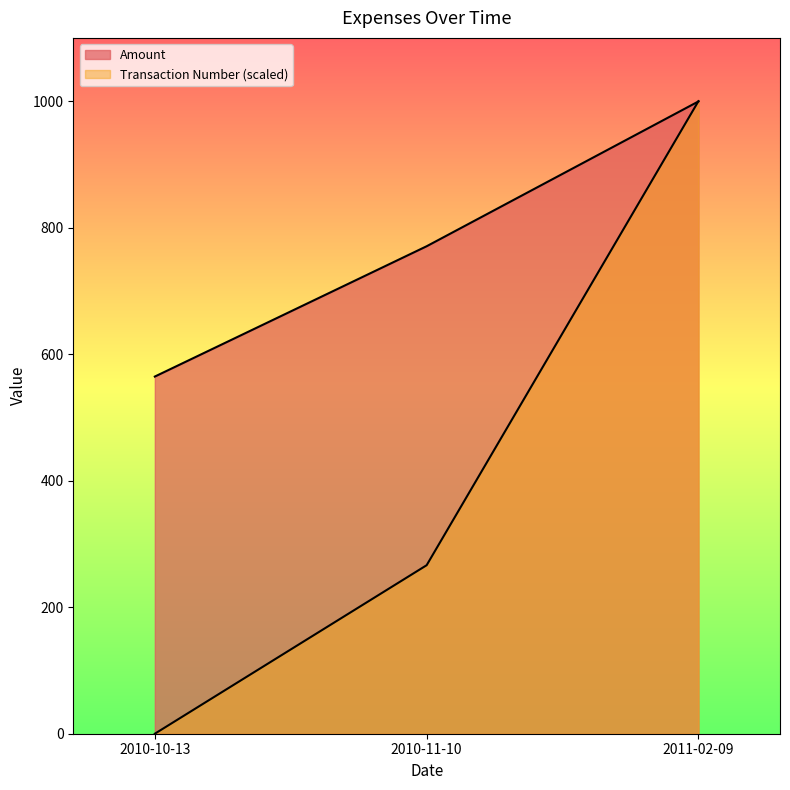

What is the approximate value of Amount at 2010-10-13?

564.6